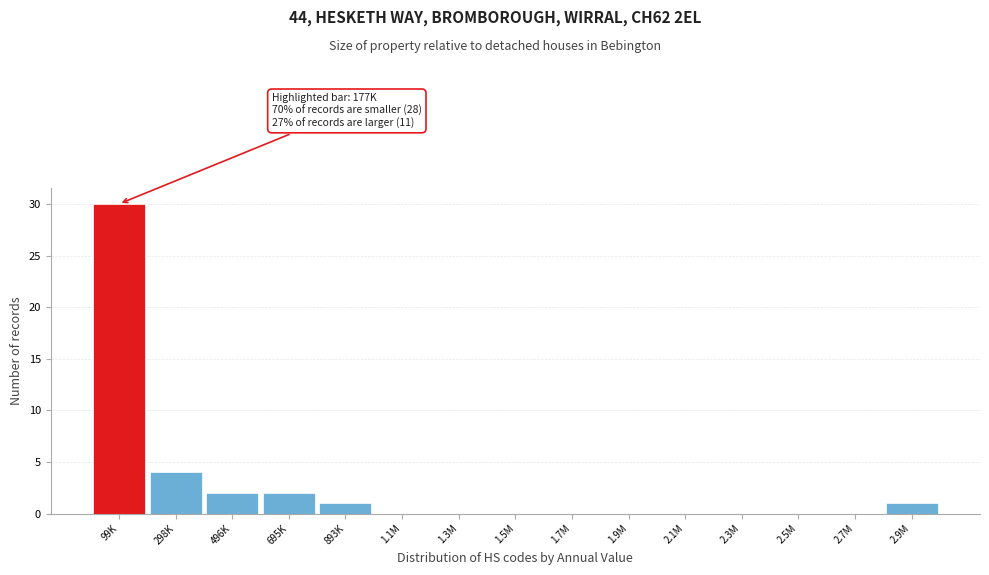

Reading right to left, transcribe all the data shown in this chart.

2.9M=1	2.7M=0	2.5M=0	2.3M=0	2.1M=0	1.9M=0	1.7M=0	1.5M=0	1.3M=0	1.1M=0	893K=1	695K=2	496K=2	298K=4	99K=30